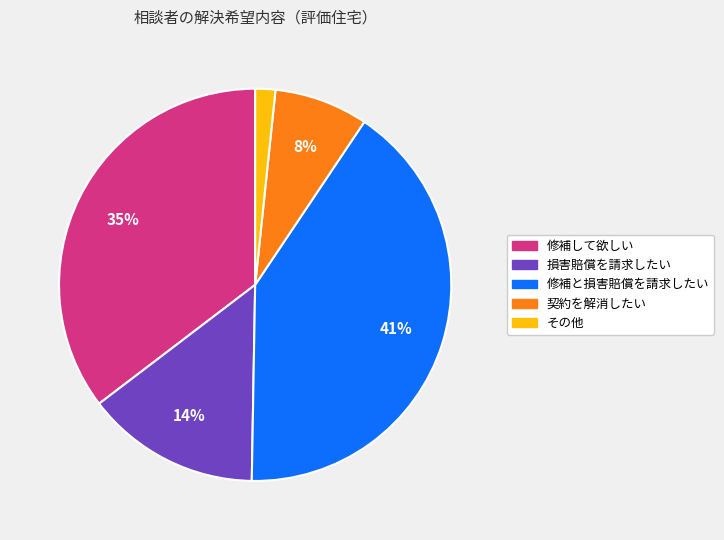

To the nearest percent, what is the average slice percentage?

20%